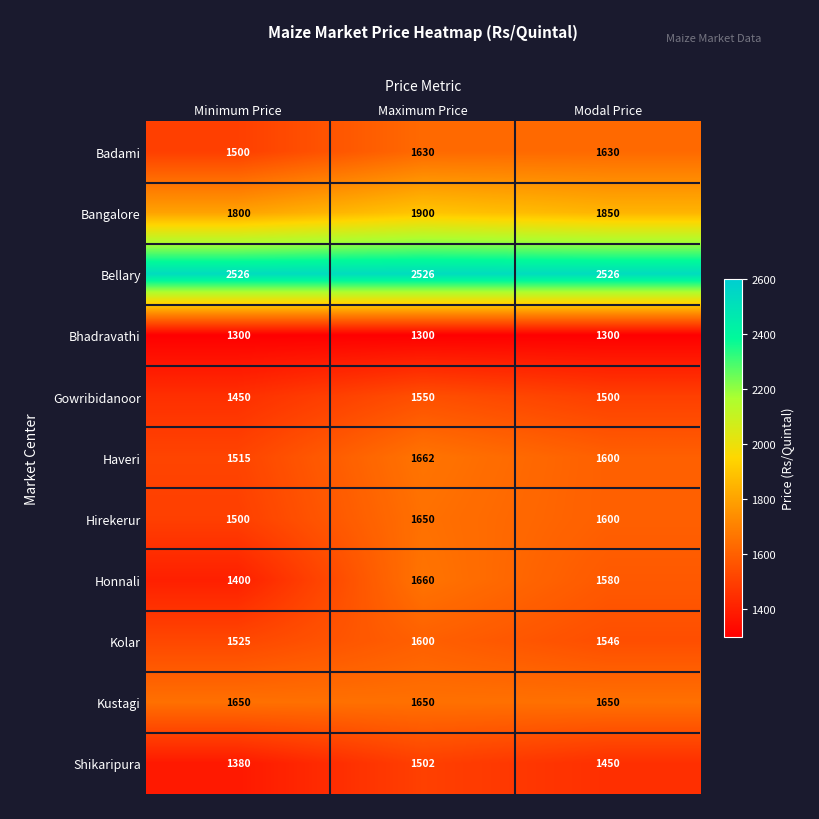

At which label does Gowribidanoor first exceed 1500?

Maximum Price